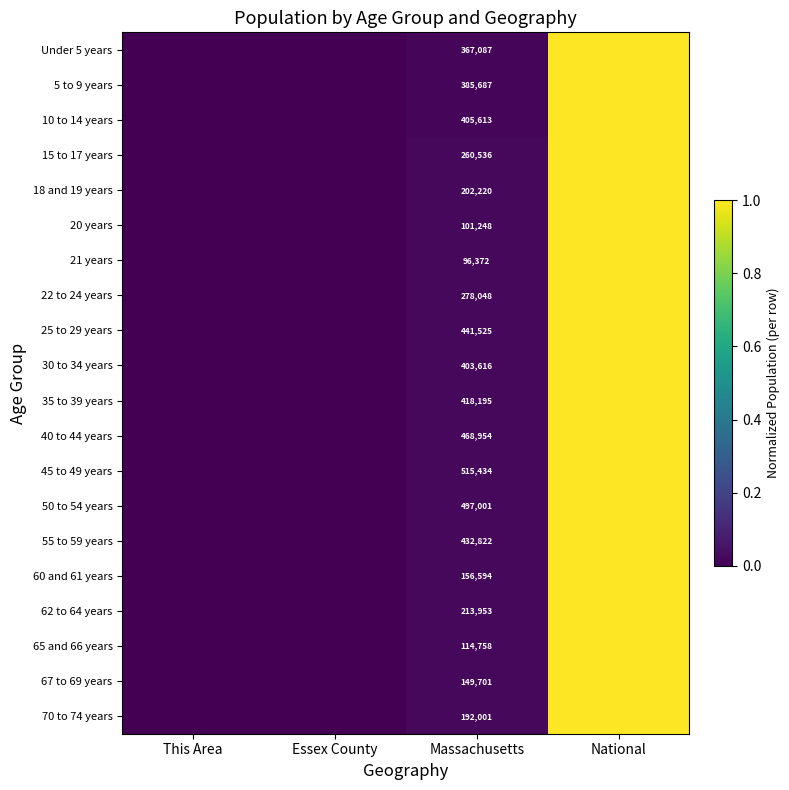

Count the number of categories in the chart.

4